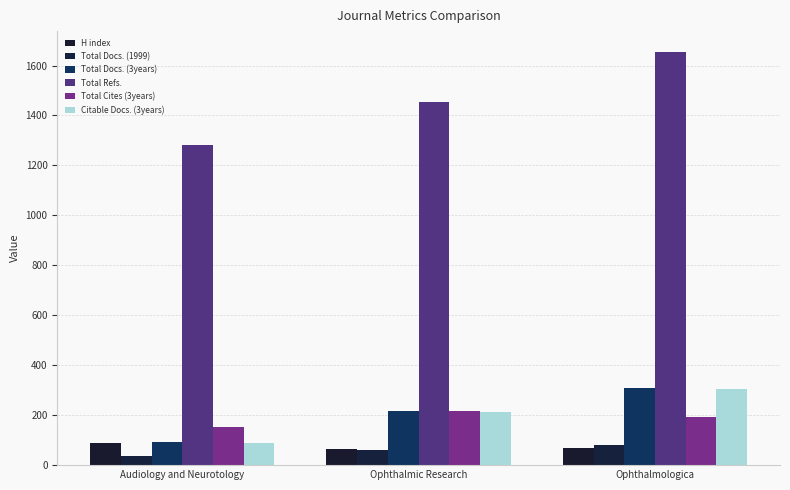

How many data points in Total Docs. (1999) are less than 61?

1